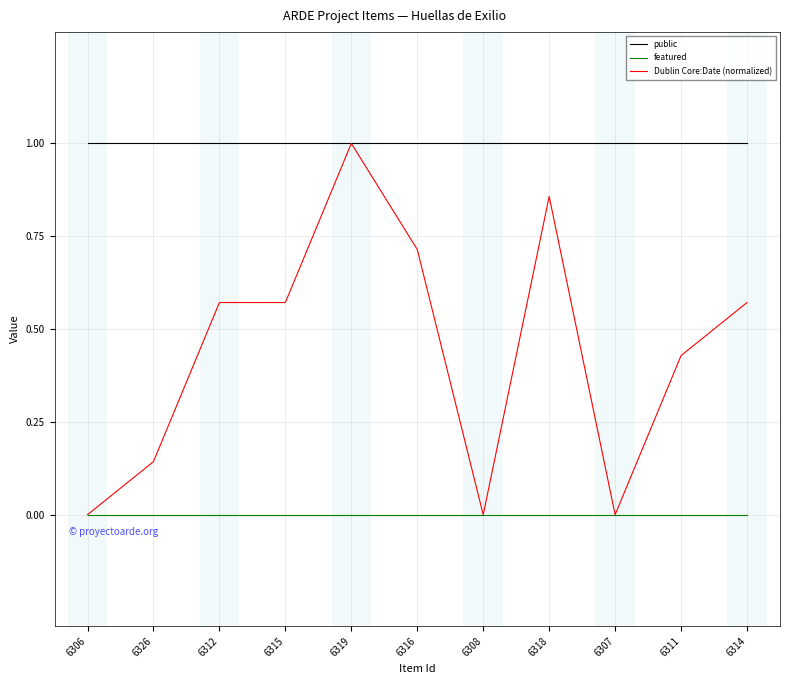

True or false: public and featured cross at least once.

False